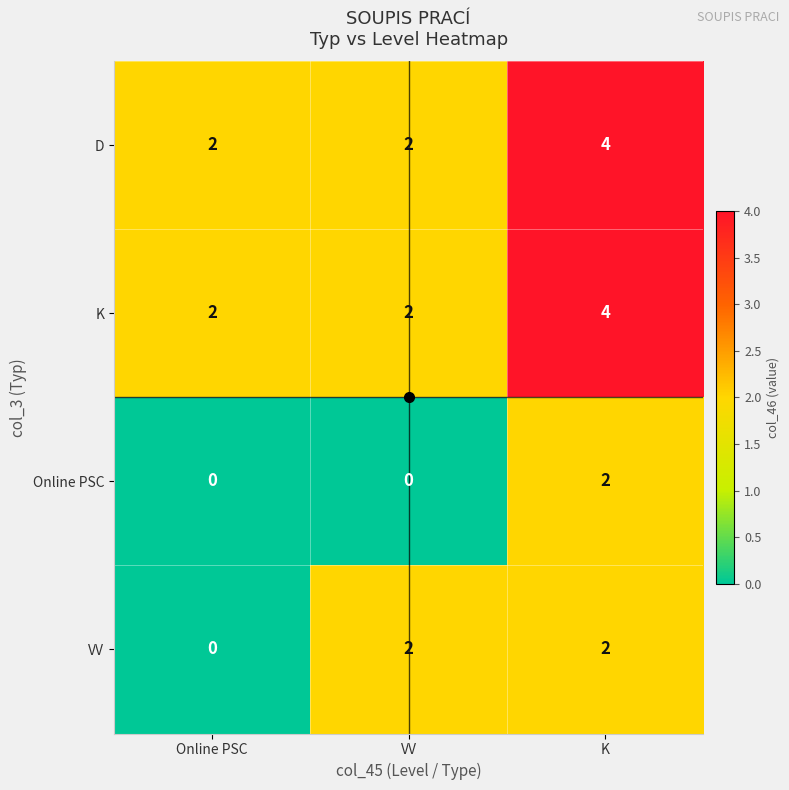

How many K values are between 2 and 4?

3